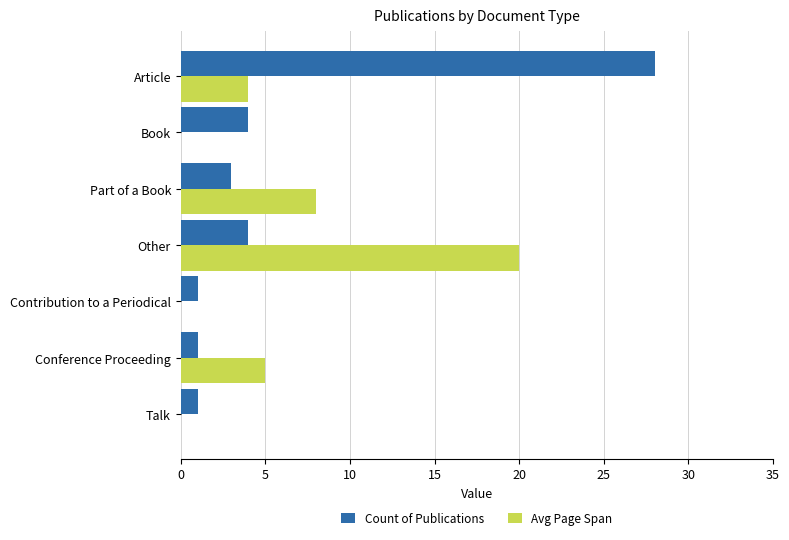

What is the sum of all Avg Page Span values?

37